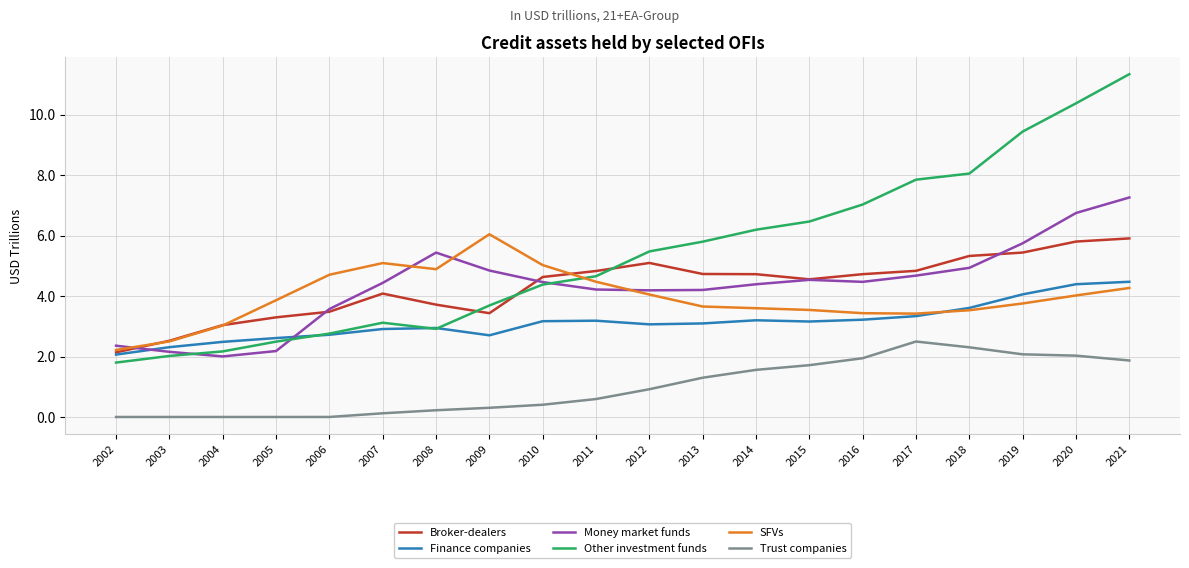

What is the difference between the highest and lowest values at 2011?

4.2